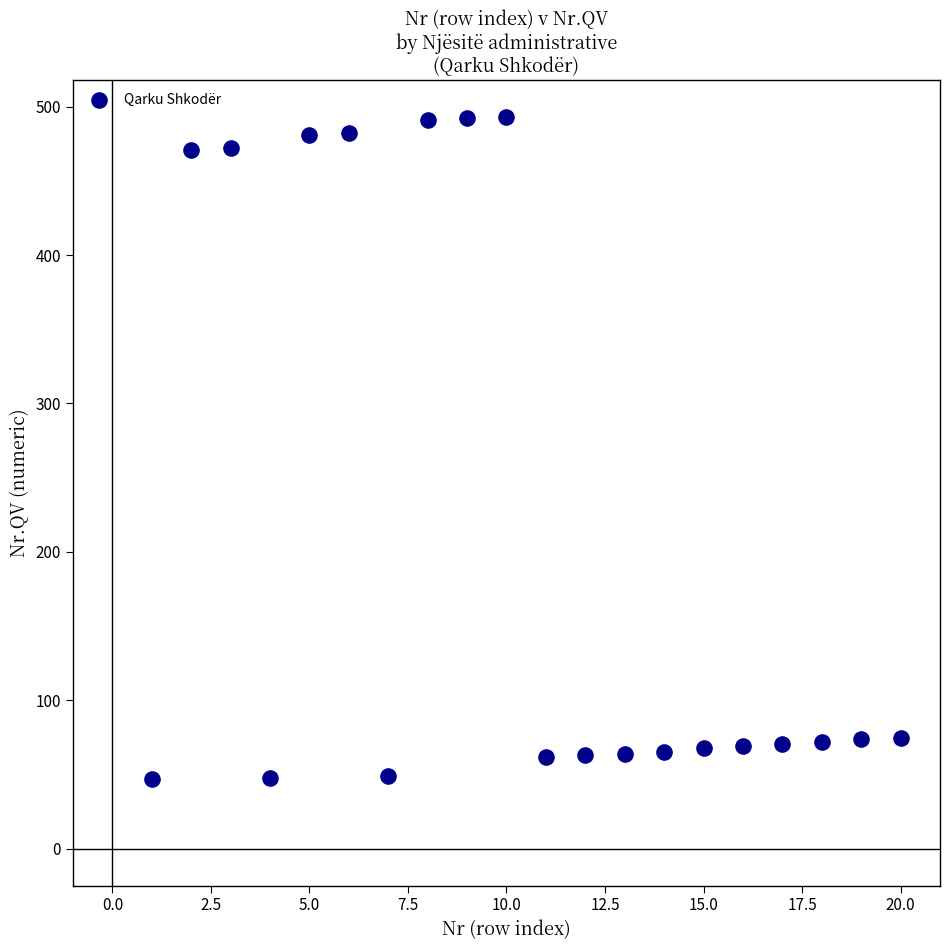

What is the range of Y values (max minus min)?

446